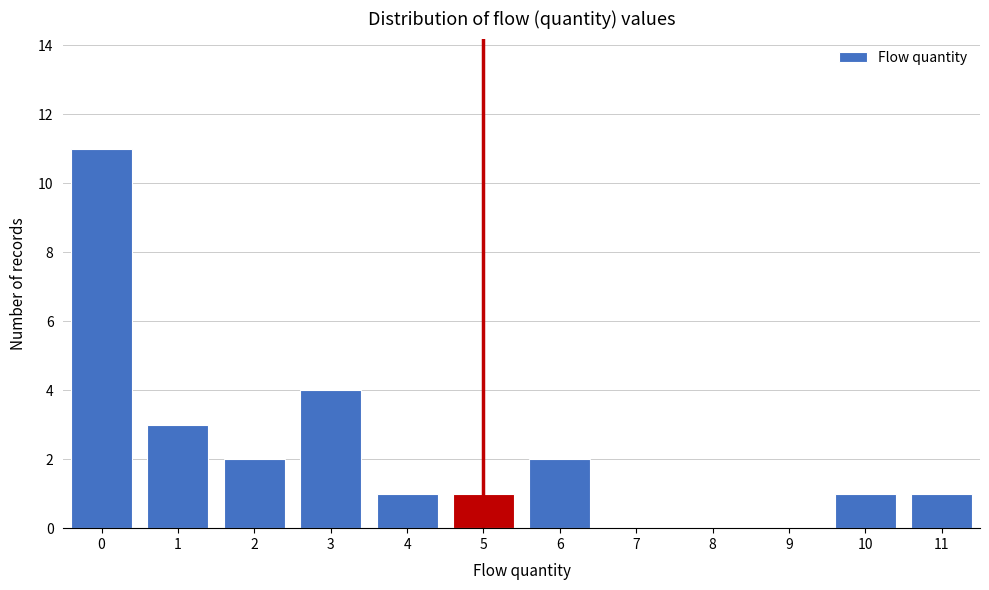

Reading left to right, what are all the values shown in this chart?

0=11	1=3	2=2	3=4	4=1	5=1	6=2	7=0	8=0	9=0	10=1	11=1